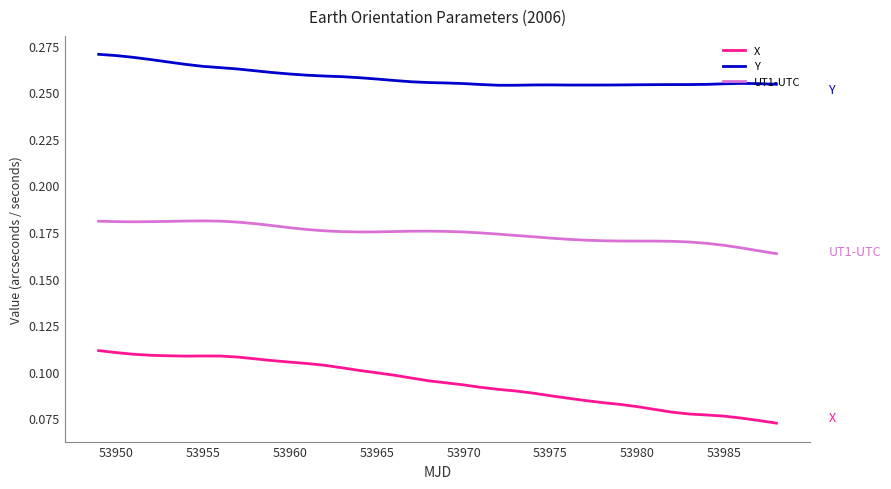

Rank the series by their maximum value, from lowest to highest.

X, UT1-UTC, Y